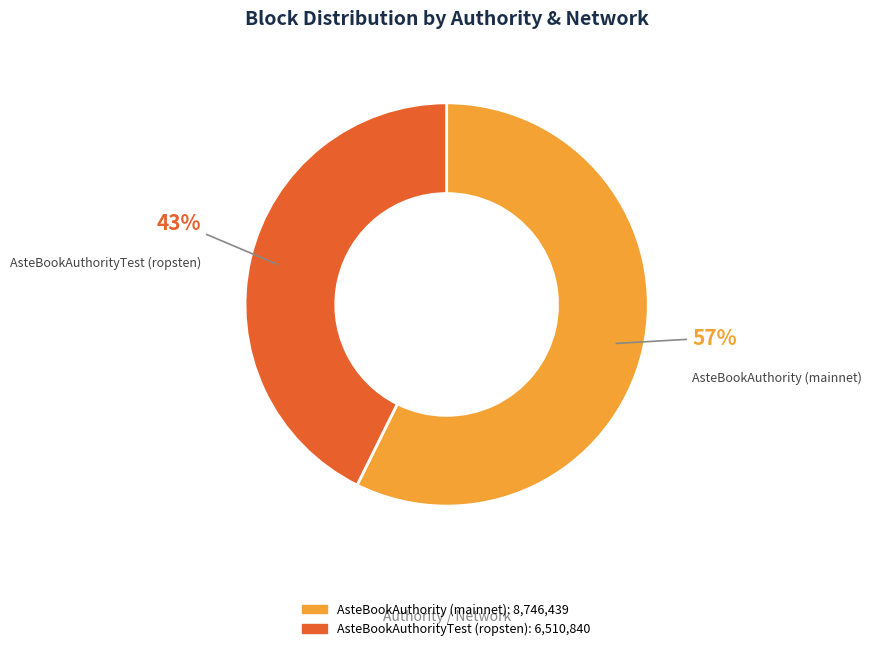

Which category accounts for the majority?

AsteBookAuthority (mainnet)